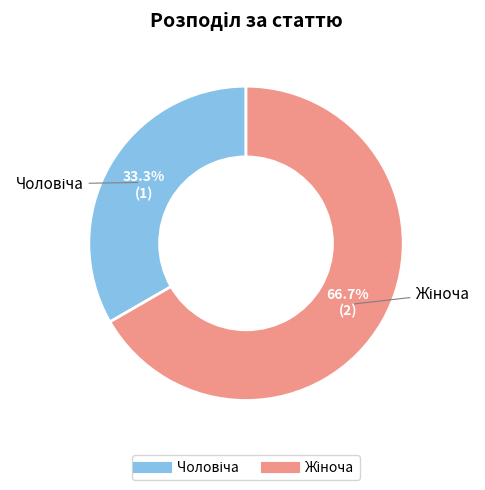

Is there any slice that represents more than half of the pie?

Yes